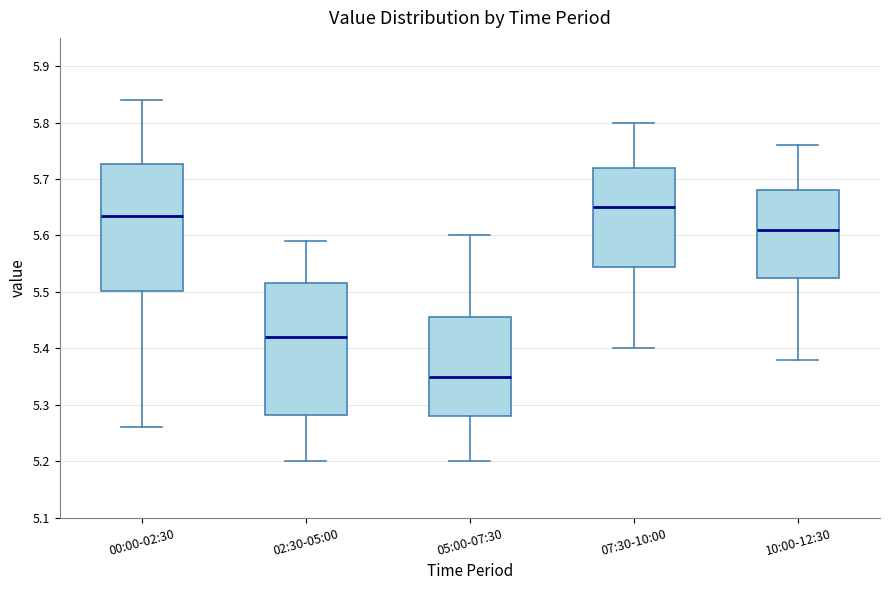

Reading left to right, read every box against the y-axis: the position of its median line, the range the box covers, and the ends of its whiskers. The values are not printed on the chart, so give them approximately, as read against the axis.

00:00-02:30: median 5.64, box 5.50 to 5.73, whiskers 5.26 to 5.84
02:30-05:00: median 5.42, box 5.28 to 5.52, whiskers 5.20 to 5.59
05:00-07:30: median 5.35, box 5.28 to 5.46, whiskers 5.20 to 5.60
07:30-10:00: median 5.65, box 5.55 to 5.72, whiskers 5.40 to 5.80
10:00-12:30: median 5.61, box 5.53 to 5.68, whiskers 5.38 to 5.76